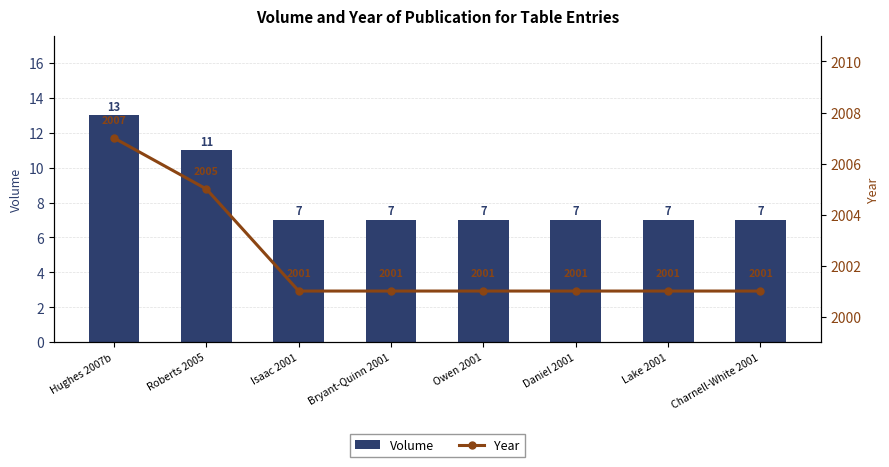

Which series has the widest spread of values?

Volume